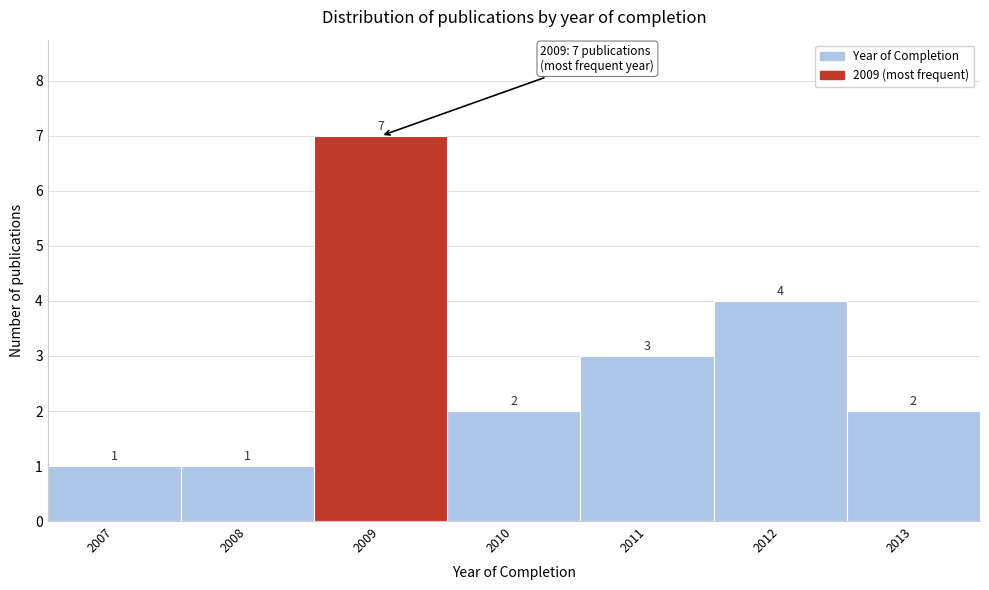

Which range on the x-axis has the tallest bar?

2008.5 to 2009.5